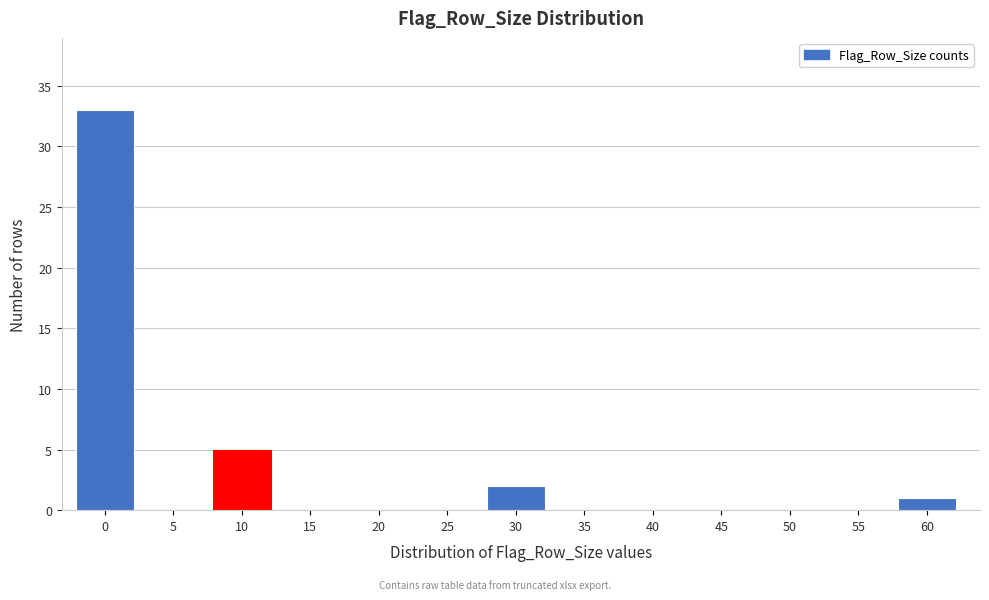

Reading left to right, transcribe all the data shown in this chart.

0=33	5=0	10=5	15=0	20=0	25=0	30=2	35=0	40=0	45=0	50=0	55=0	60=1